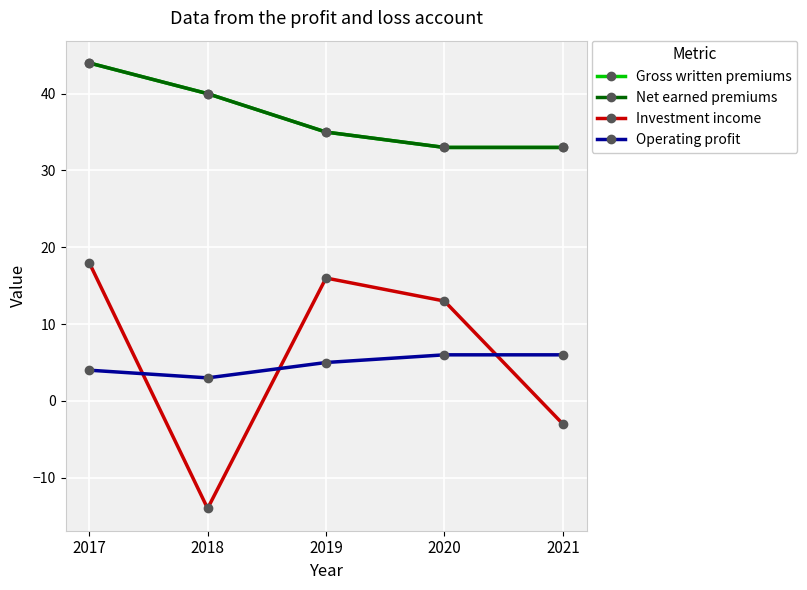

What is the sum of all Investment income values?

30